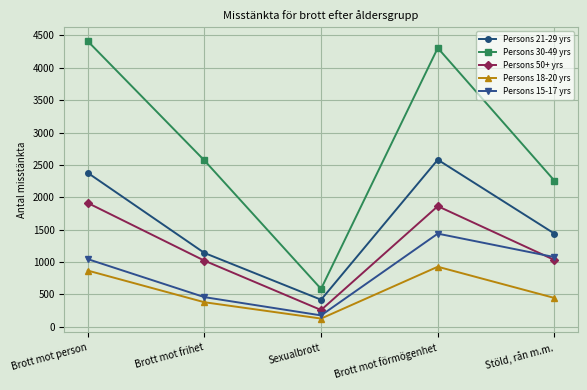

True or false: Persons 21-29 yrs and Persons 30-49 yrs intersect in this chart.

False